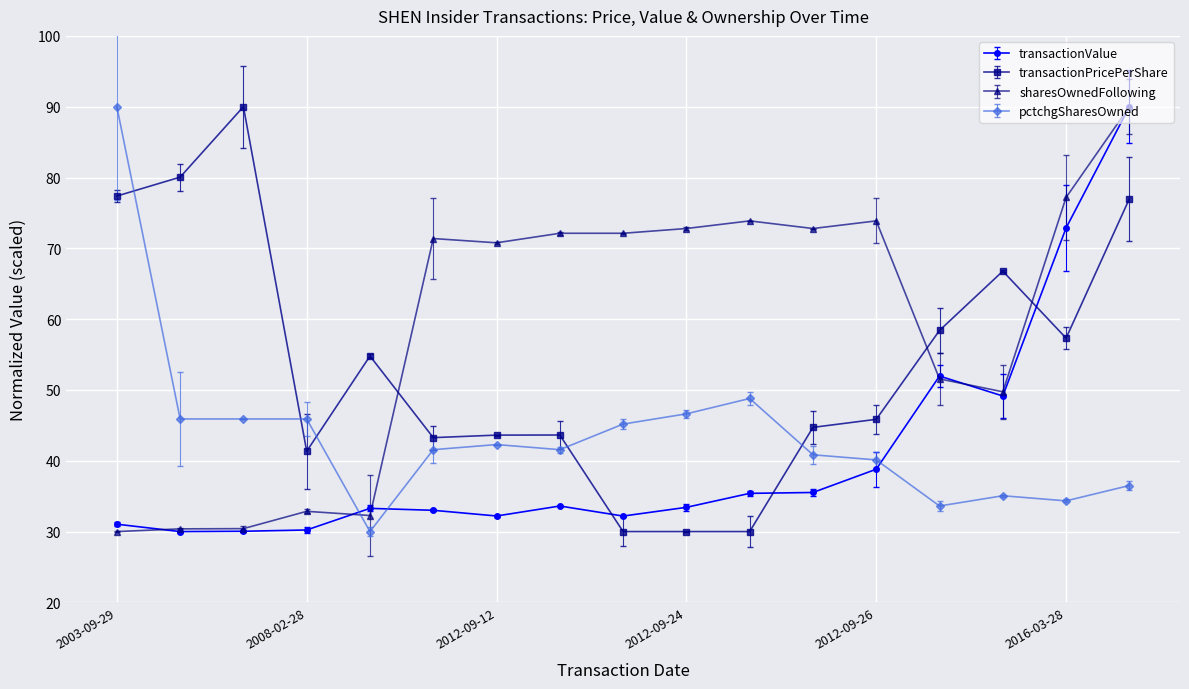

True or false: transactionPricePerShare and pctchgSharesOwned cross at least once.

True